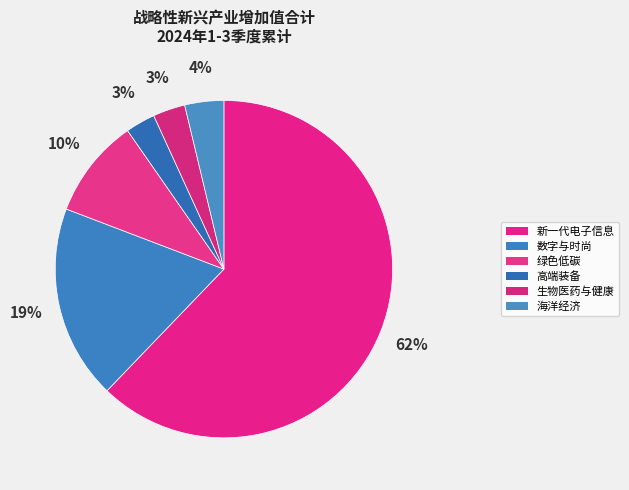

How many slices are in this pie chart?

6